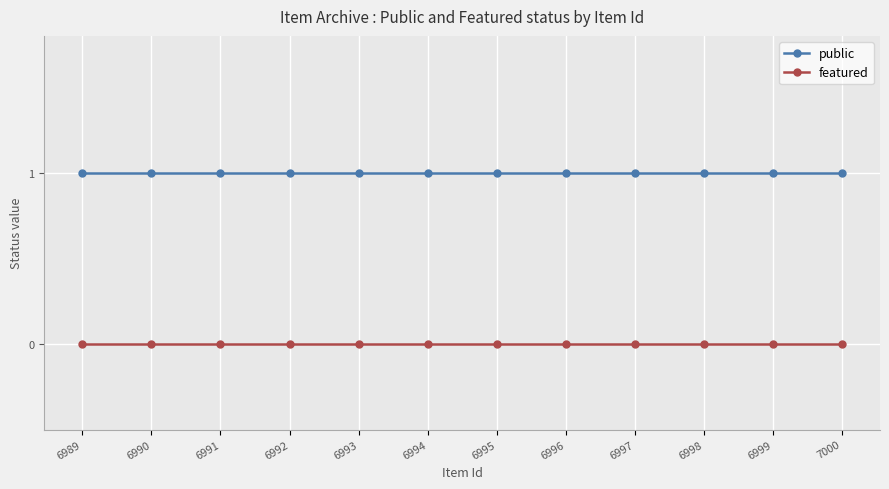

How many data points does each series have?

12